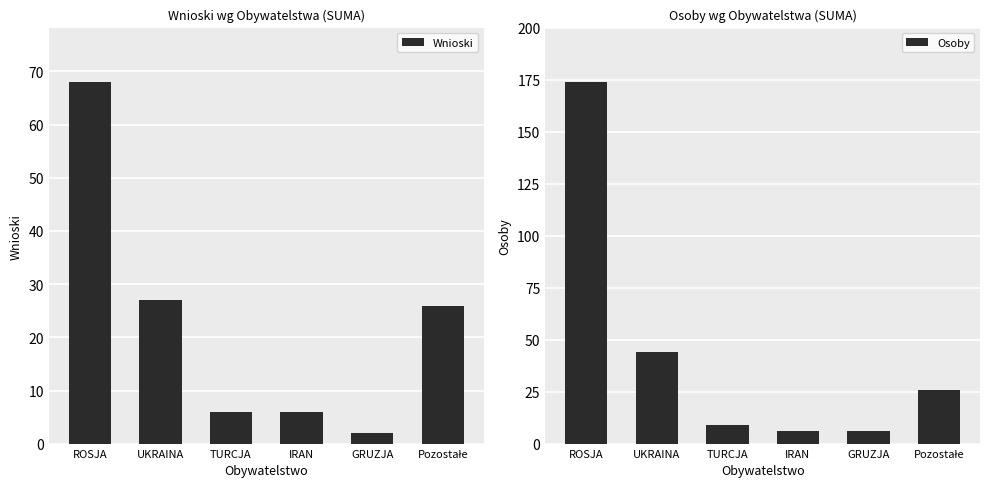

How many groups of bars are there?

6